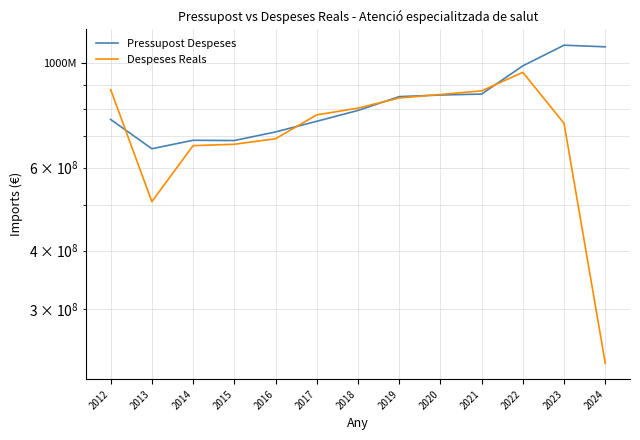

How many data points in Despeses Reals are less than 776230527?

6